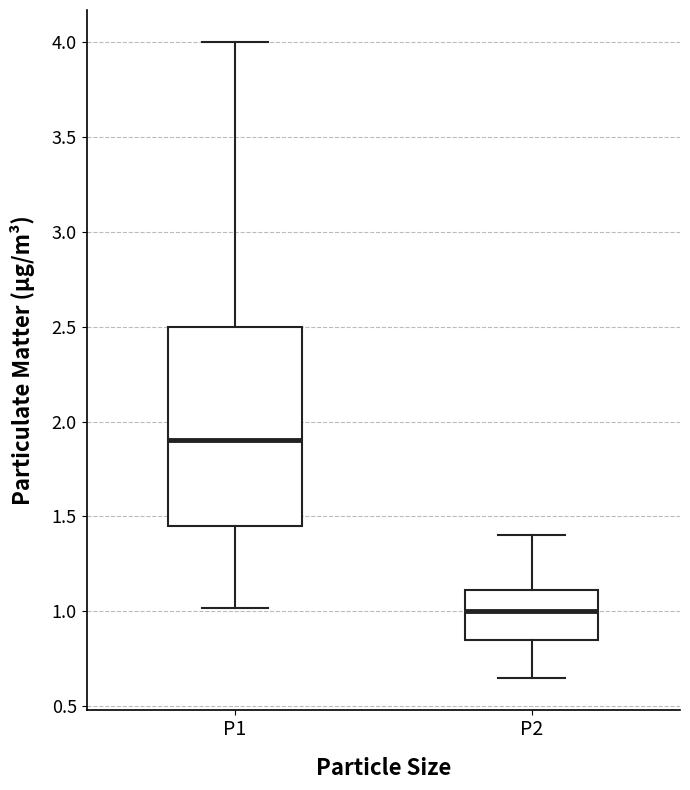

Reading left to right, read every box against the y-axis: the position of its median line, the range the box covers, and the ends of its whiskers. The values are not printed on the chart, so give them approximately, as read against the axis.

P1: median 1.90, box 1.45 to 2.50, whiskers 1.00 to 4.00
P2: median 1.00, box 0.85 to 1.10, whiskers 0.65 to 1.40